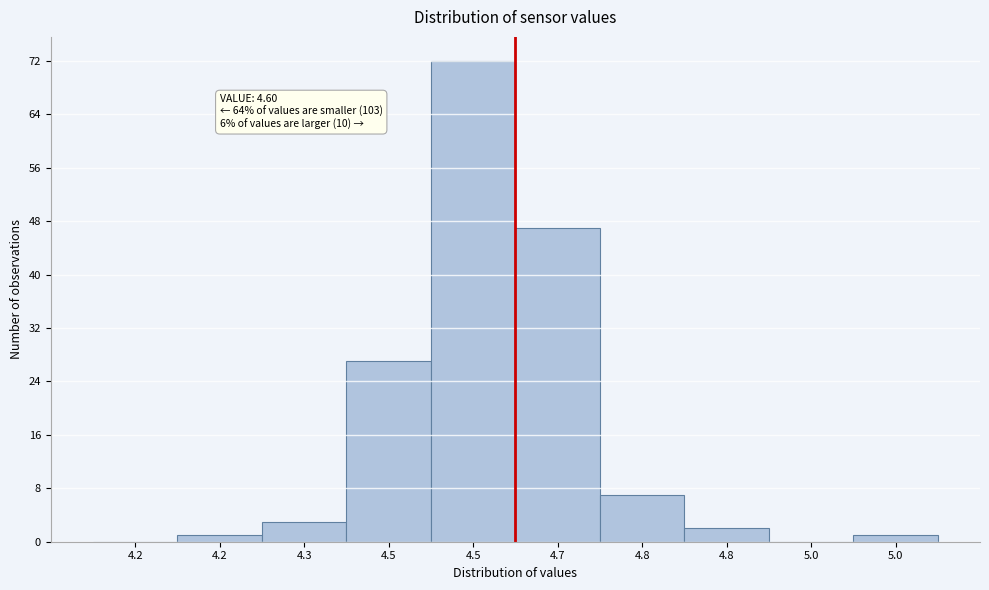

Are the bars horizontal?

No